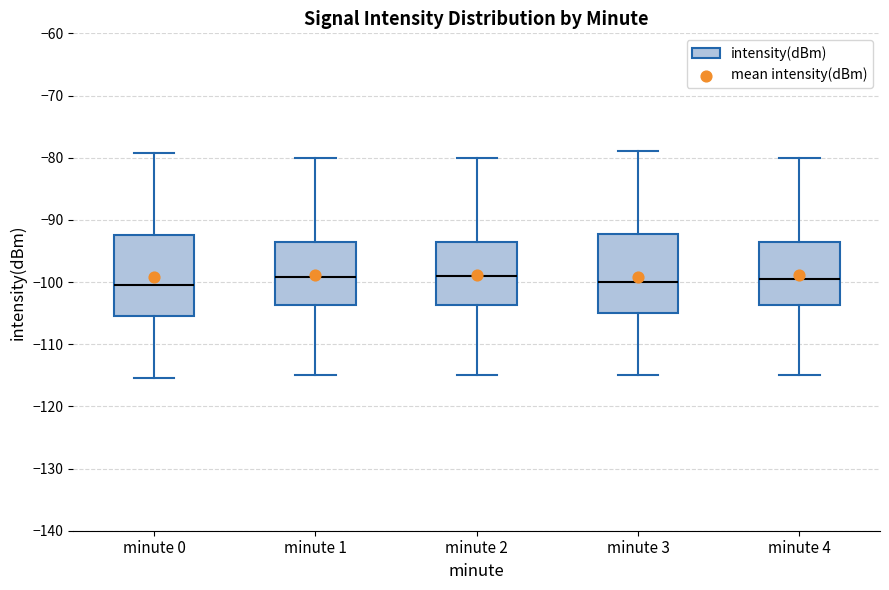

Reading left to right, read every box against the y-axis: the position of its median line, the range the box covers, and the ends of its whiskers. The values are not printed on the chart, so give them approximately, as read against the axis.

minute 0: median -100, box -105 to -92, whiskers -115 to -79
minute 1: median -99, box -104 to -93, whiskers -115 to -80
minute 2: median -99, box -104 to -93, whiskers -115 to -80
minute 3: median -100, box -105 to -92, whiskers -115 to -79
minute 4: median -99, box -104 to -93, whiskers -115 to -80